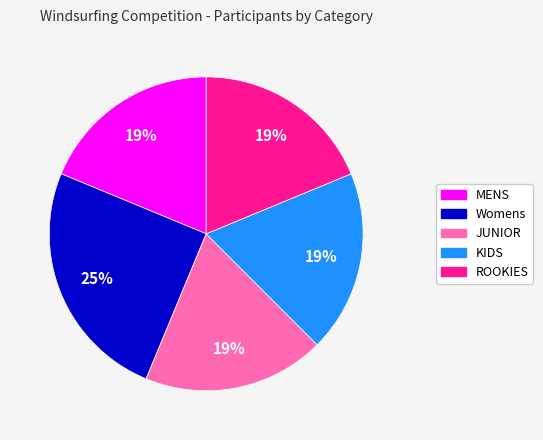

What percentage is the KIDS slice, to the nearest percent?

19%